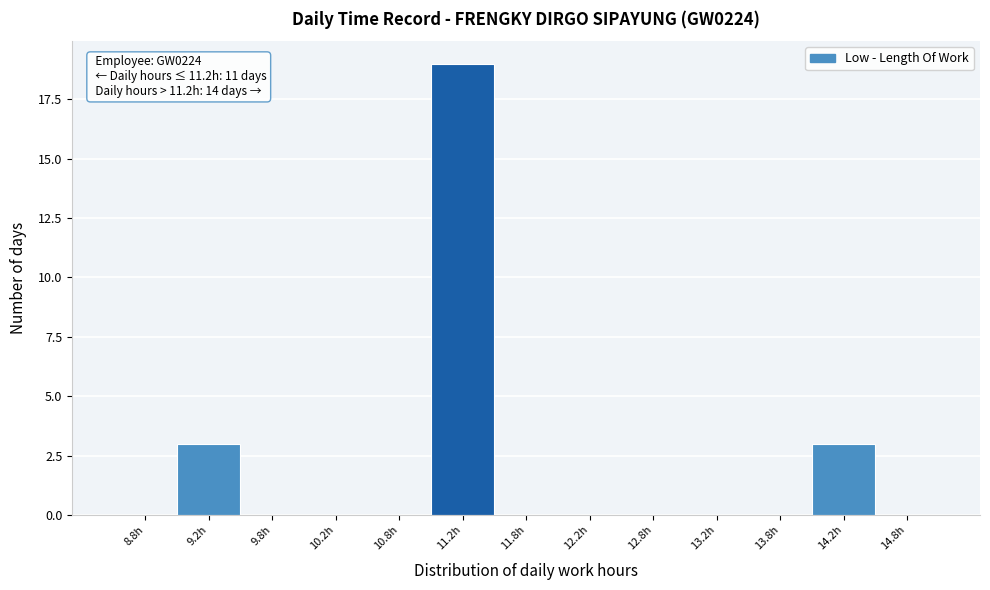

Which range on the x-axis has the tallest bar?

11.0 to 11.5